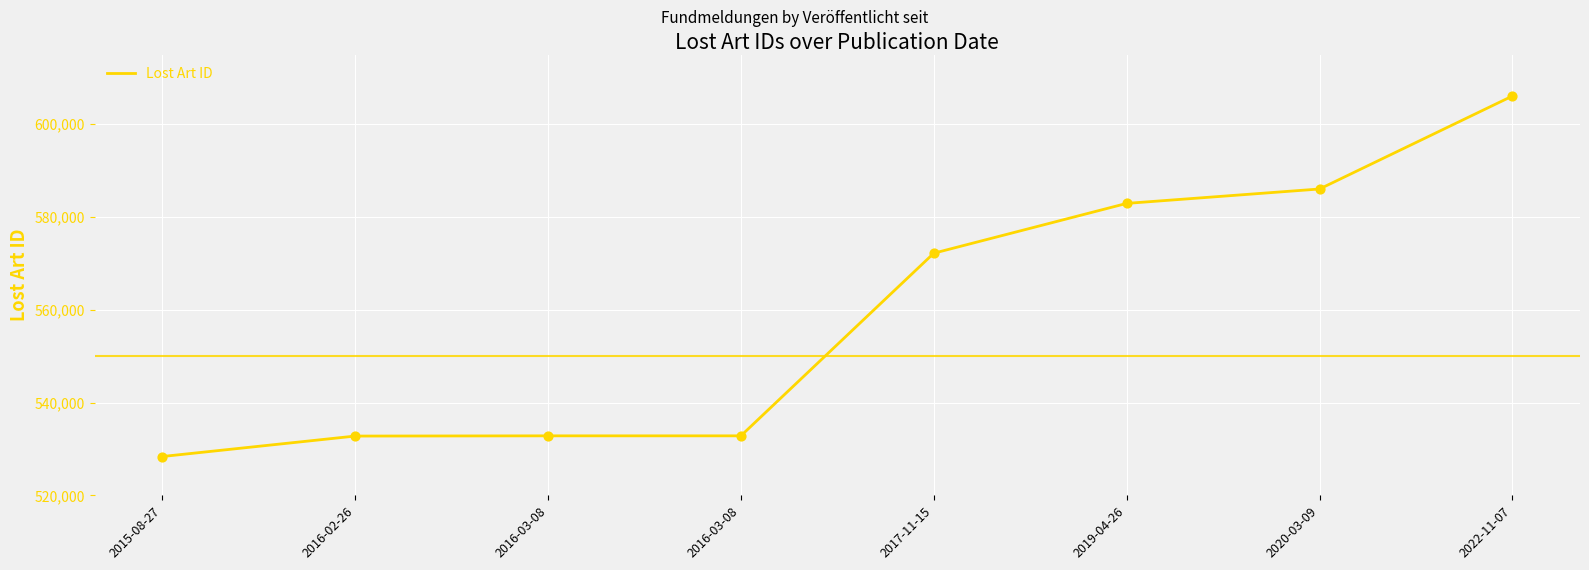

Between 2016-03-08 and 2016-02-26, which is larger?

2016-03-08